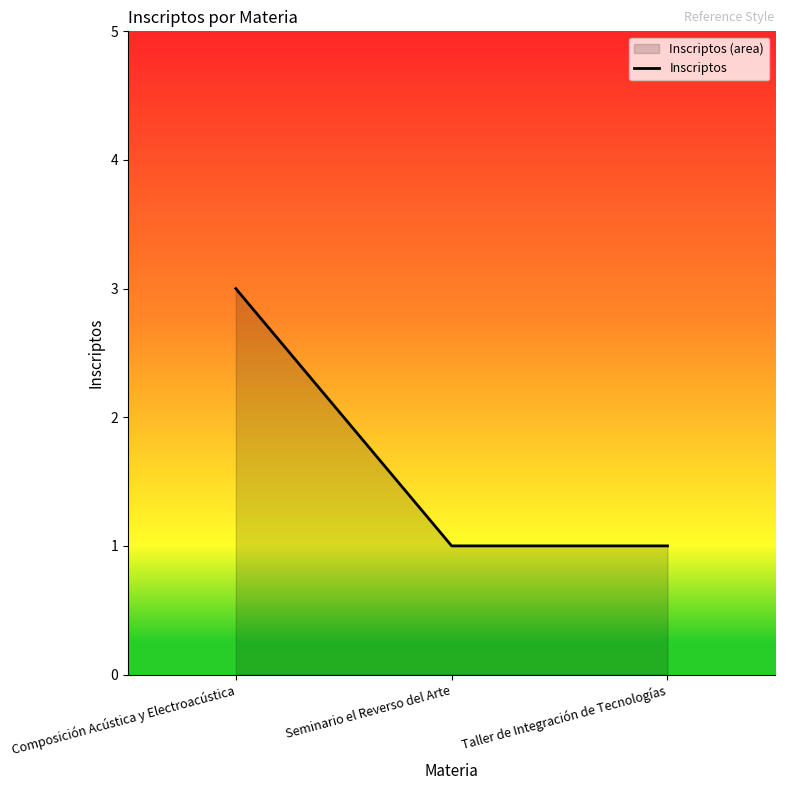

Reading left to right, what are all the values shown in this chart?

Composición Acústica y Electroacústica=3	Seminario el Reverso del Arte=1	Taller de Integración de Tecnologías=1